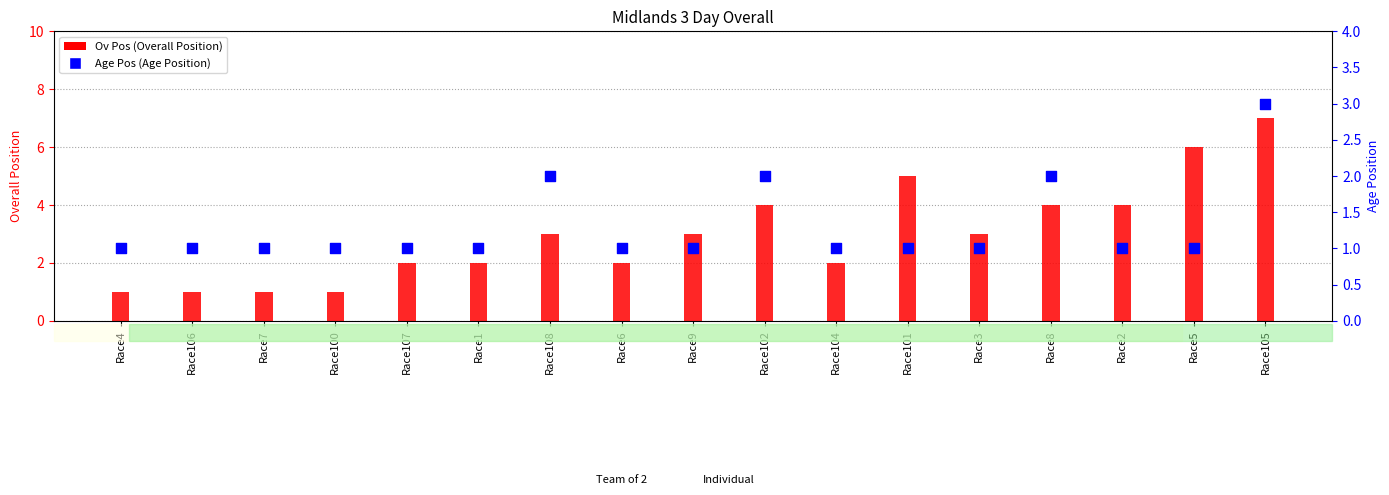

At which category is the sum across all series the highest?

Race105